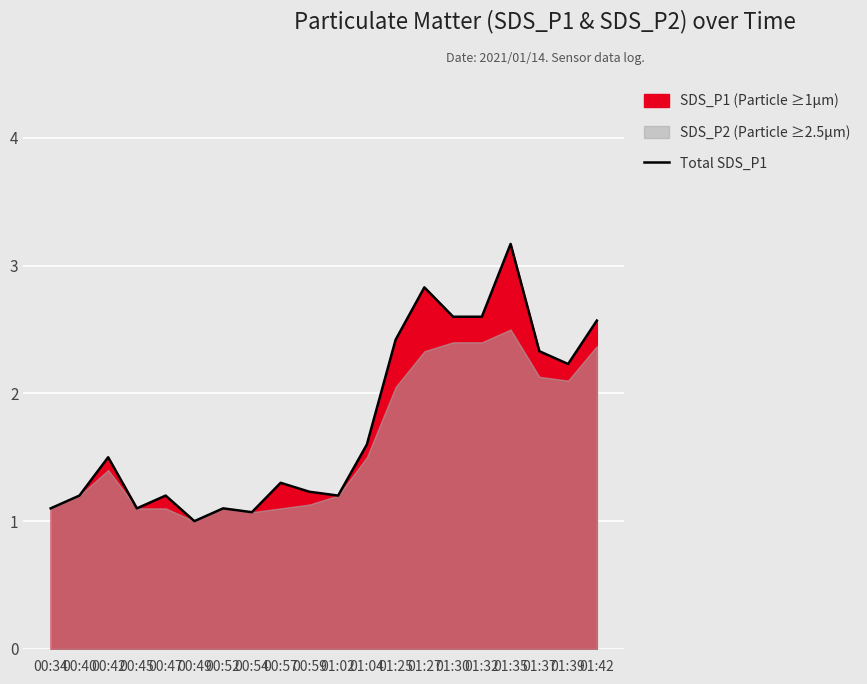

Which label corresponds to the smallest value in the chart?

00:49